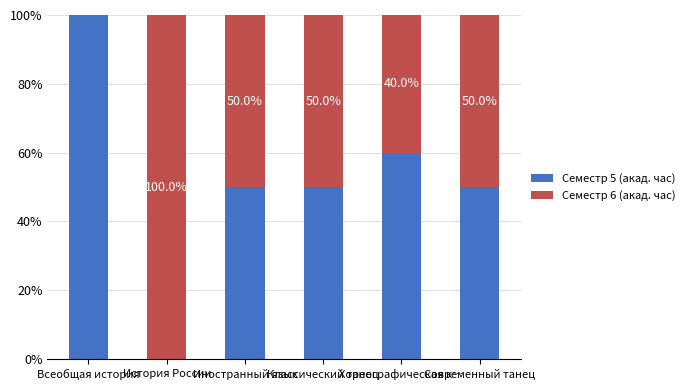

Where does the Семестр 5 (акад. час) series first go above 50?

Всеобщая история